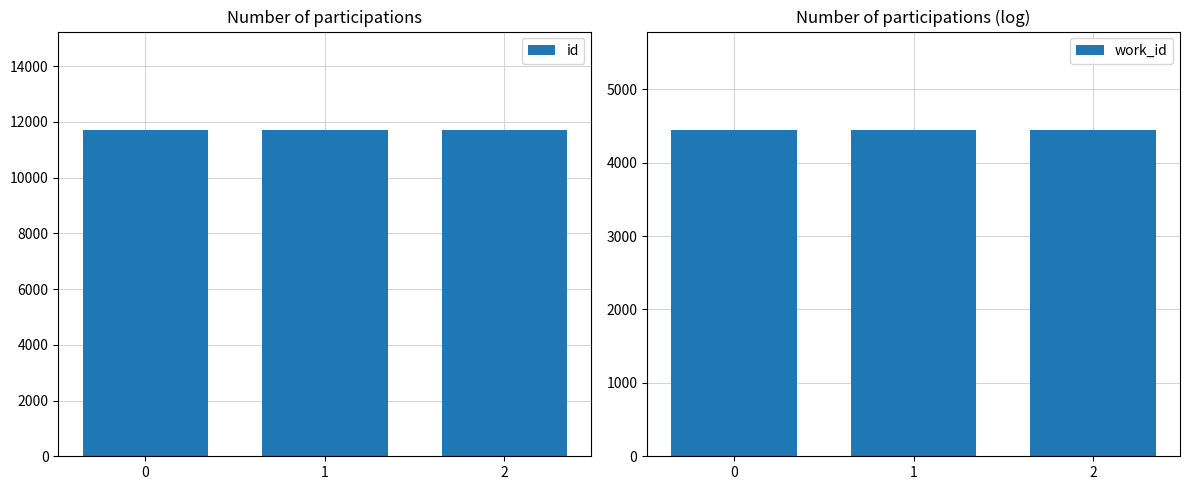

What is the difference between the maximum and minimum values in the work_id series?

5